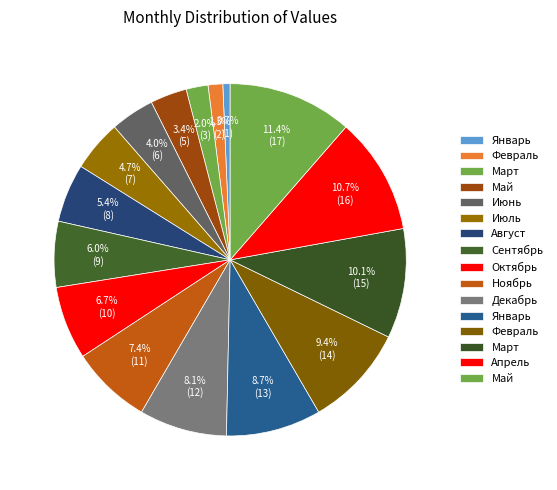

Does any single category account for the majority?

No